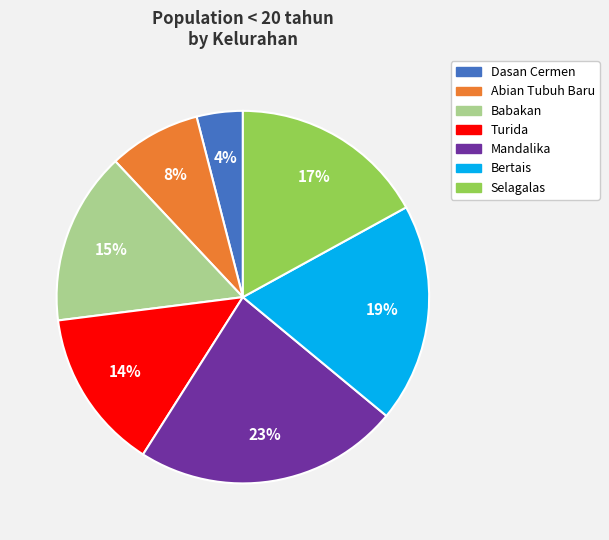

Which category has the smallest portion of the pie?

Dasan Cermen